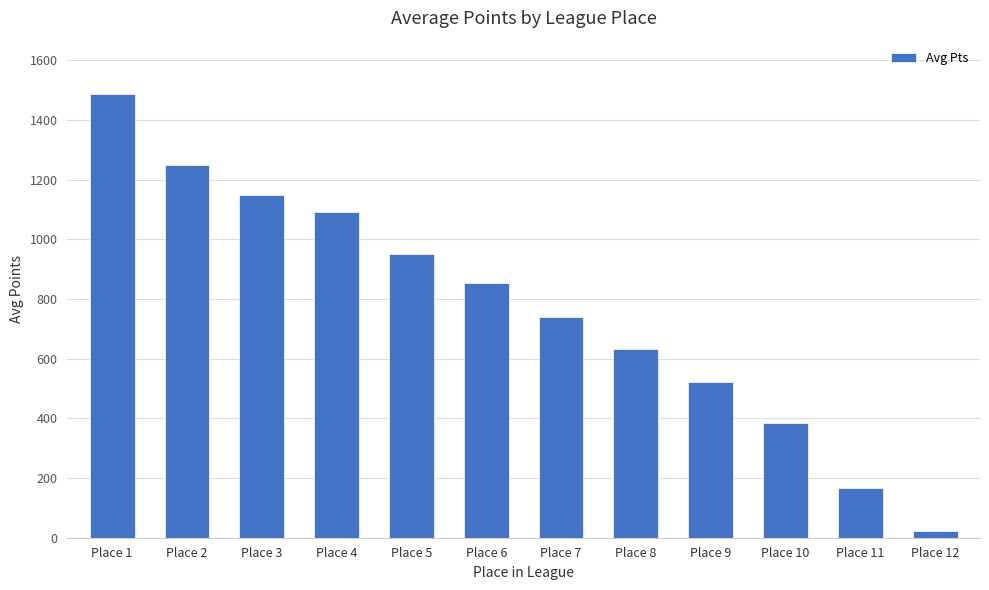

List the labels in order of value, smallest first.

Place 12, Place 11, Place 10, Place 9, Place 8, Place 7, Place 6, Place 5, Place 4, Place 3, Place 2, Place 1